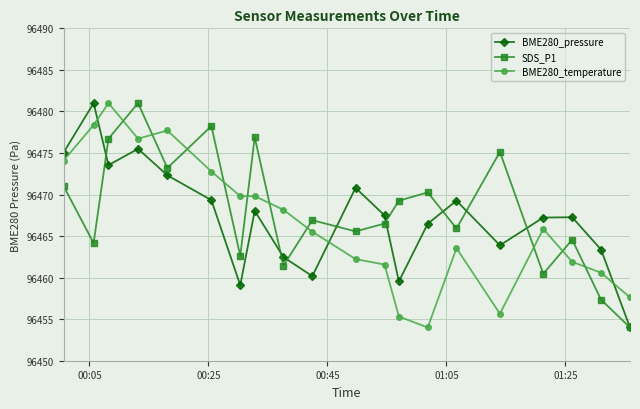

After their last crossing, which series has the higher values: BME280_temperature or BME280_pressure?

BME280_temperature